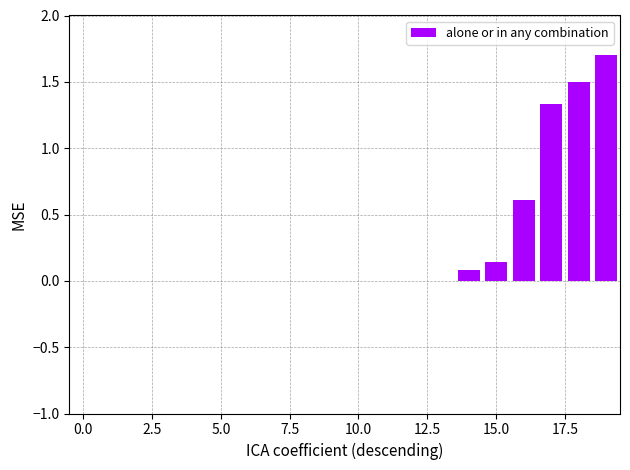

How many distinct data groups are displayed?

1